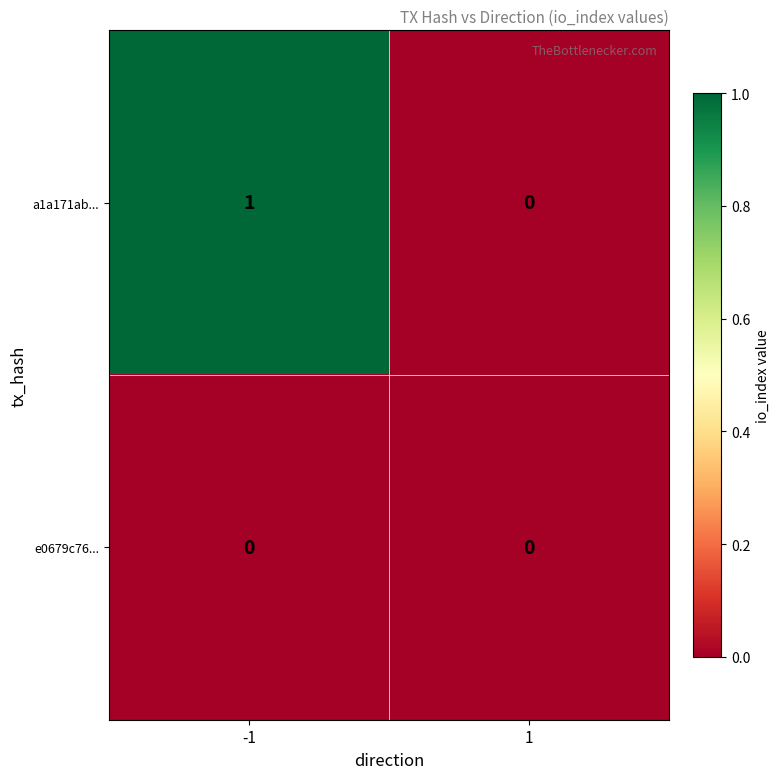

Is it true that a1a171ab... equals 1 at -1?

True